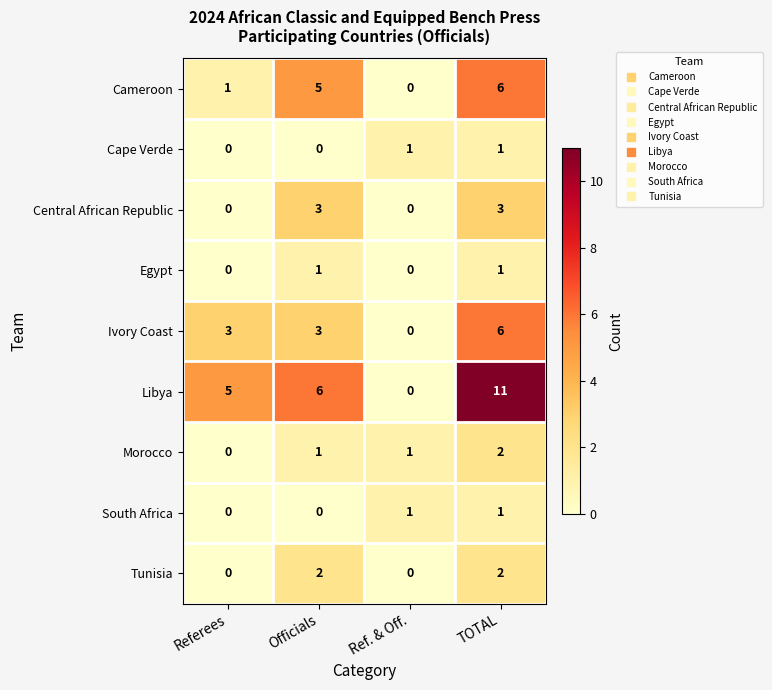

Is the value of Ivory Coast at Officials greater than the value of Cameroon at Ref. & Off.?

Yes